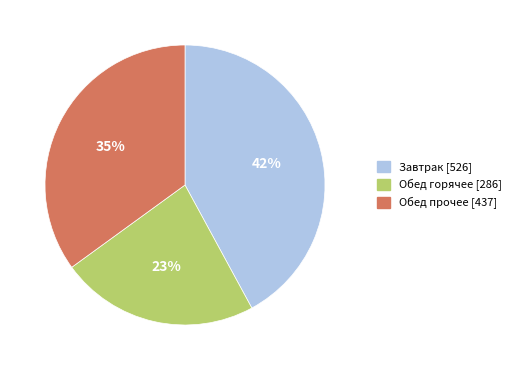

What is the ratio of the value at Завтрак [526] to the value at Обед прочее [437]?

1.2